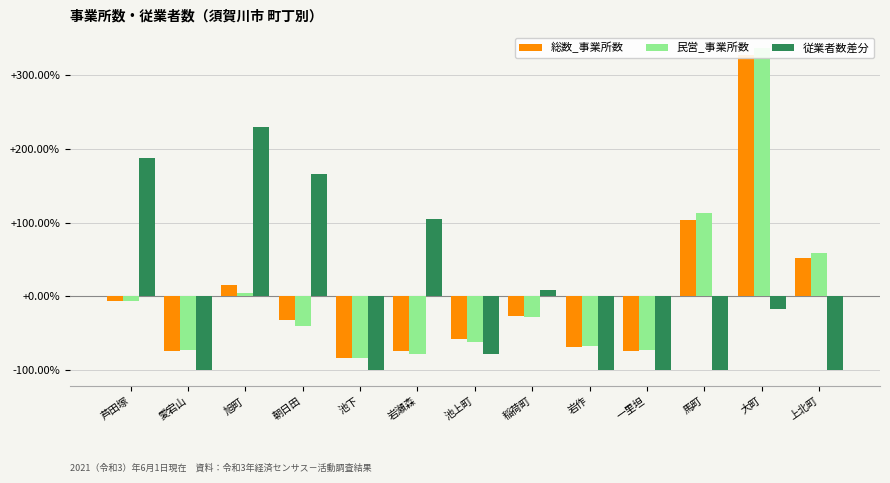

Rank the categories by 総数_事業所数 value from highest to lowest.

大町, 馬町, 上北町, 旭町, 芦田塚, 稲荷町, 朝日田, 池上町, 岩作, 愛宕山, 岩瀬森, 一里坦, 池下